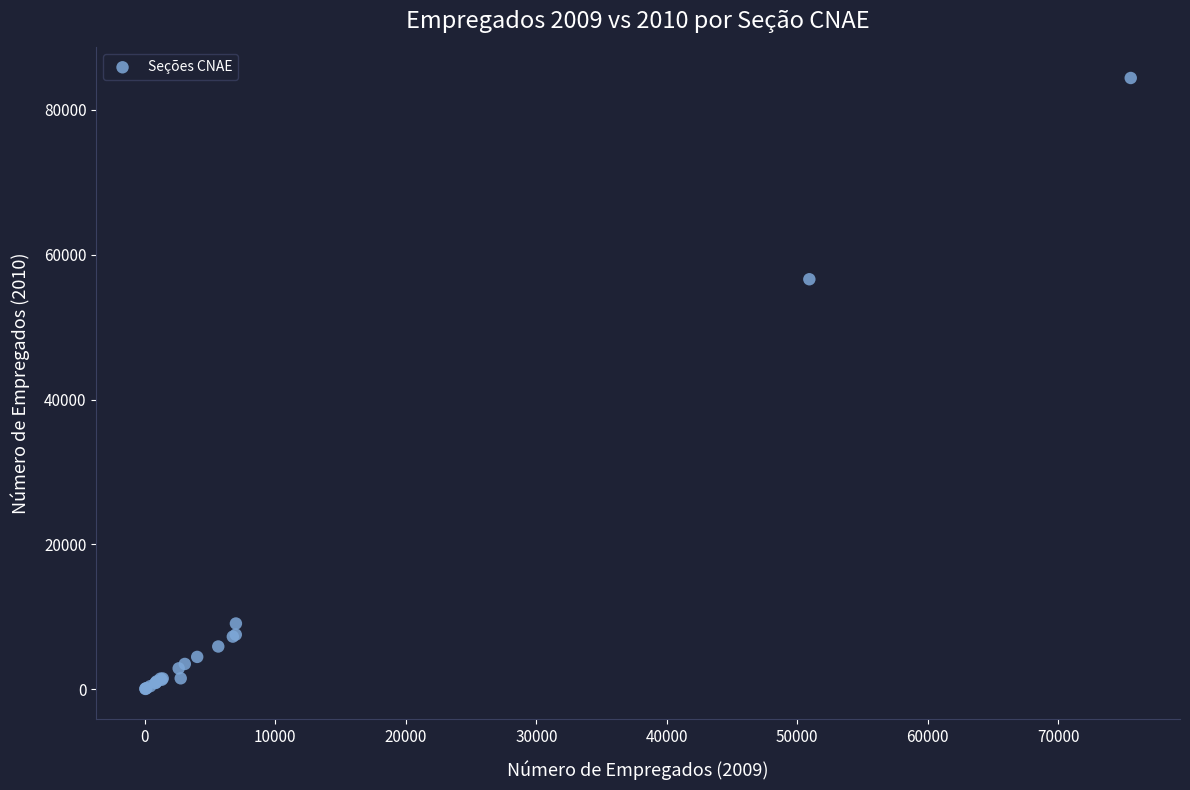

What Y value in the scatter plot is closest to 42221?

56603